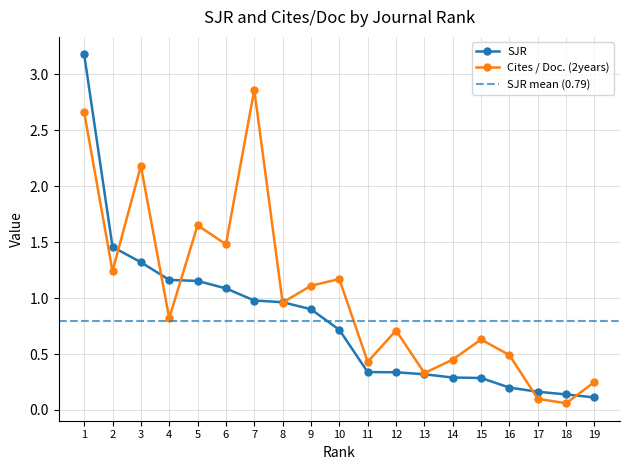

Read the Cites / Doc. (2years) value at 9.

1.1